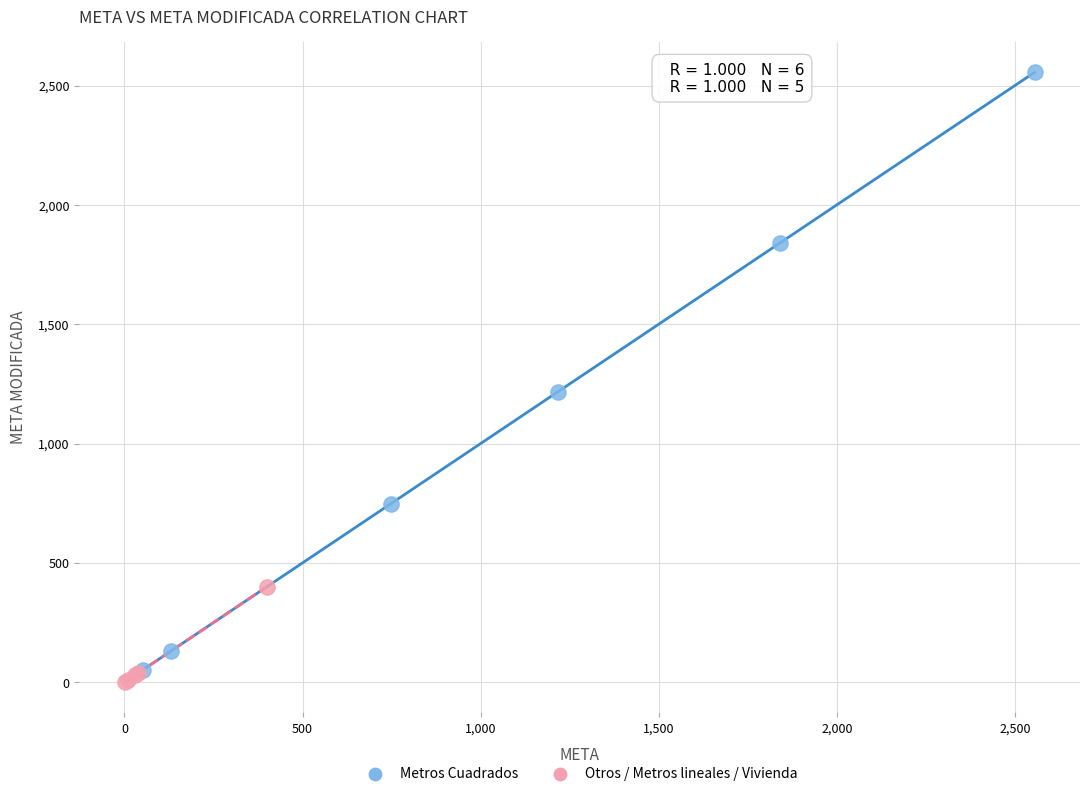

Which series contains the highest Y value?

Metros Cuadrados